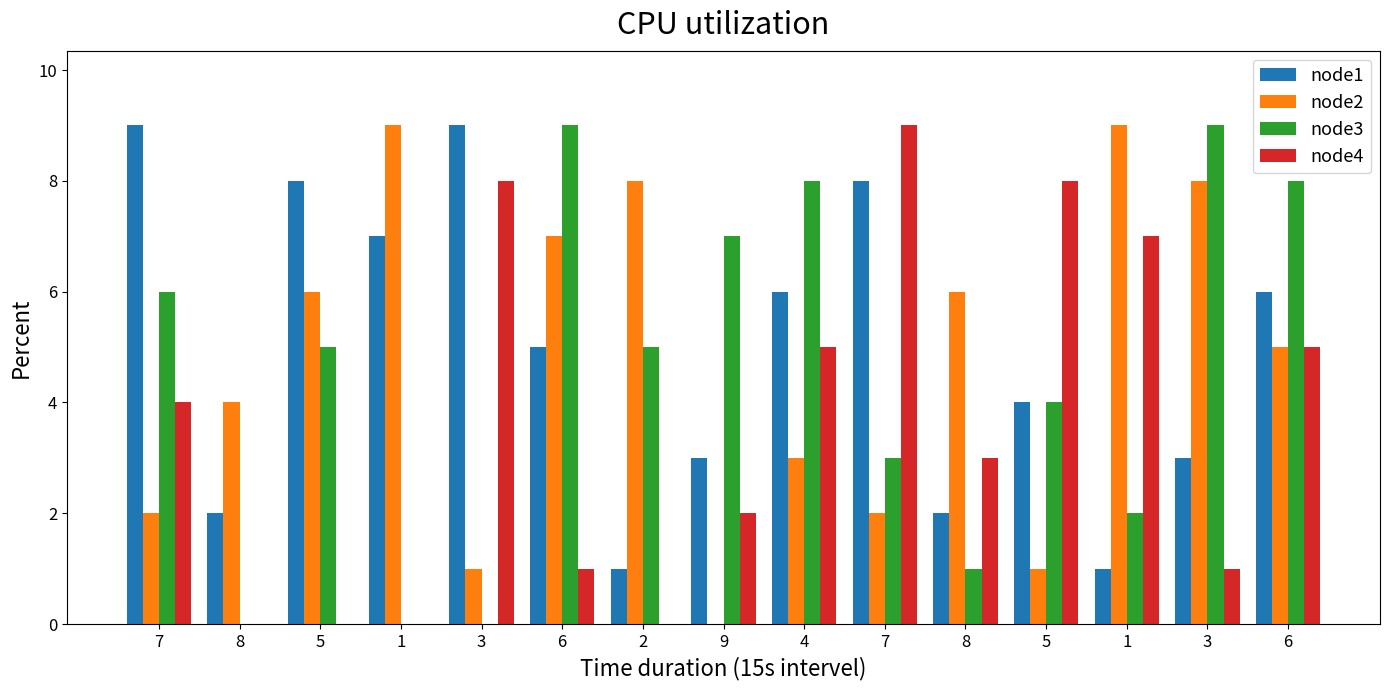

Does the chart contain stacked bars?

No